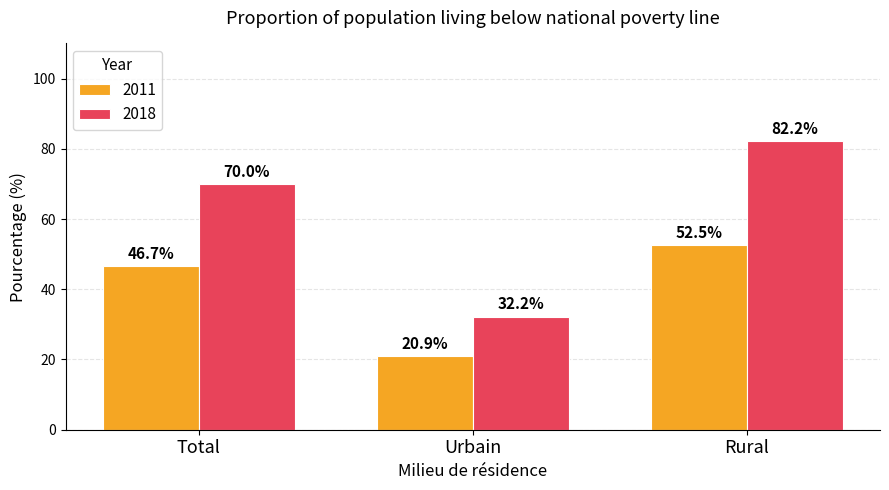

Which label corresponds to the smallest value in the chart?

Urbain